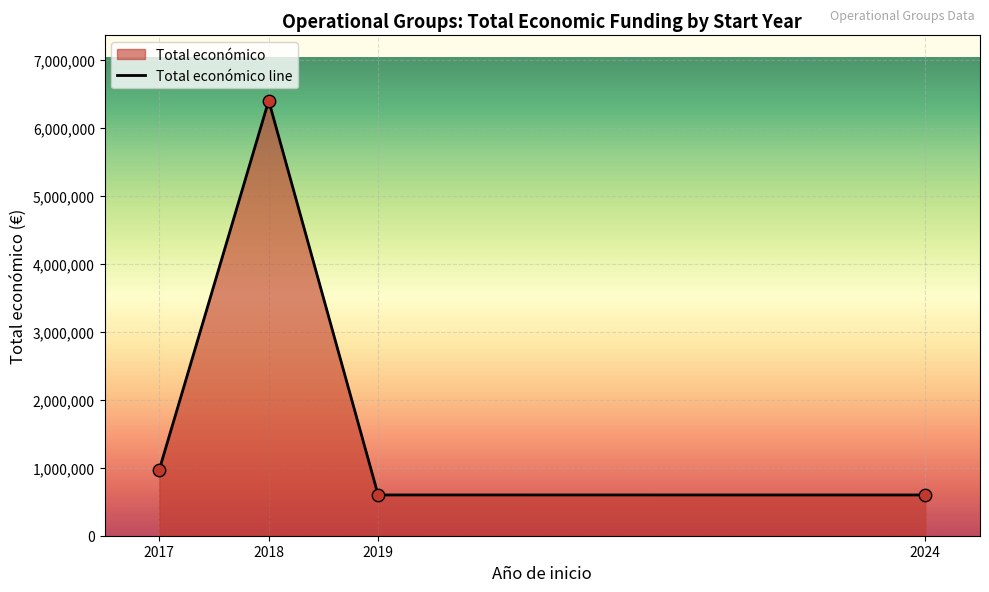

Between 2018 and 2017, which is larger?

2018